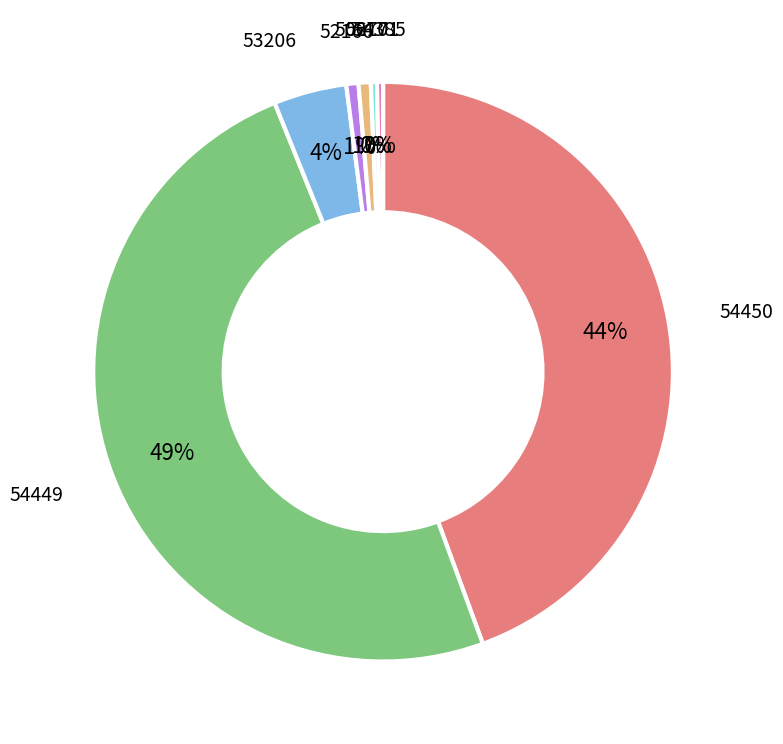

To the nearest percent, what is the difference between the largest and smallest slice percentages?

49%